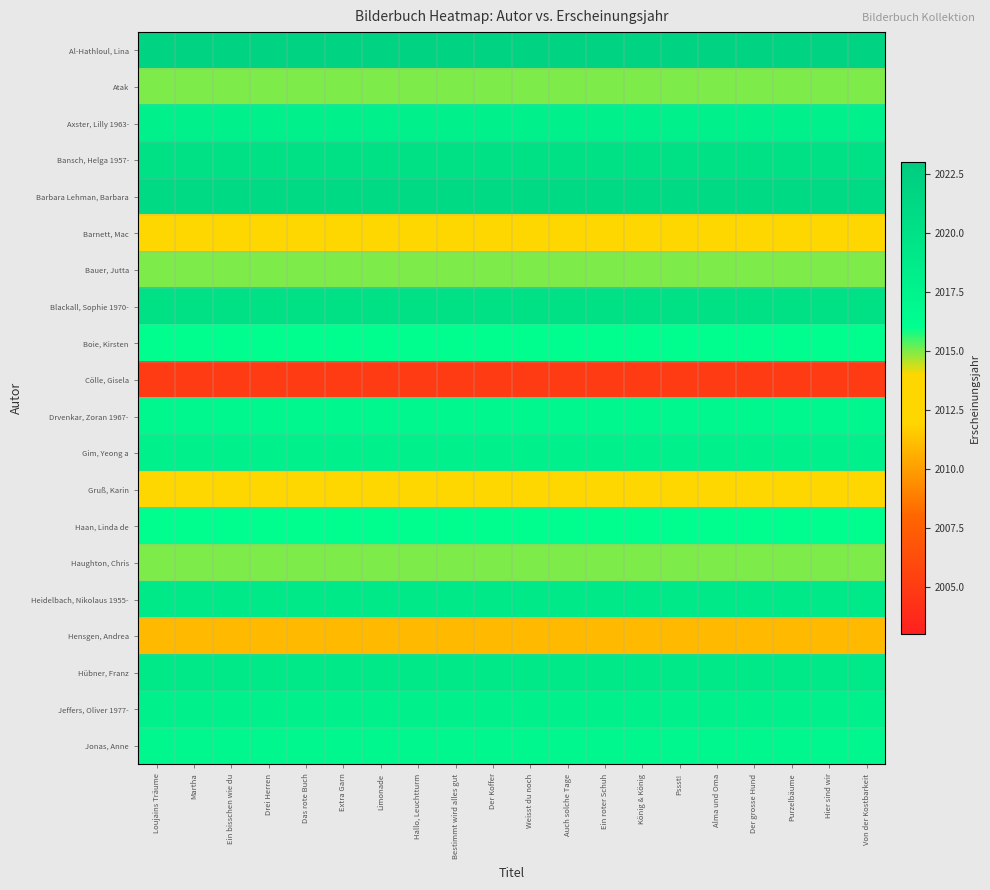

What is the maximum value shown in the chart?

2022